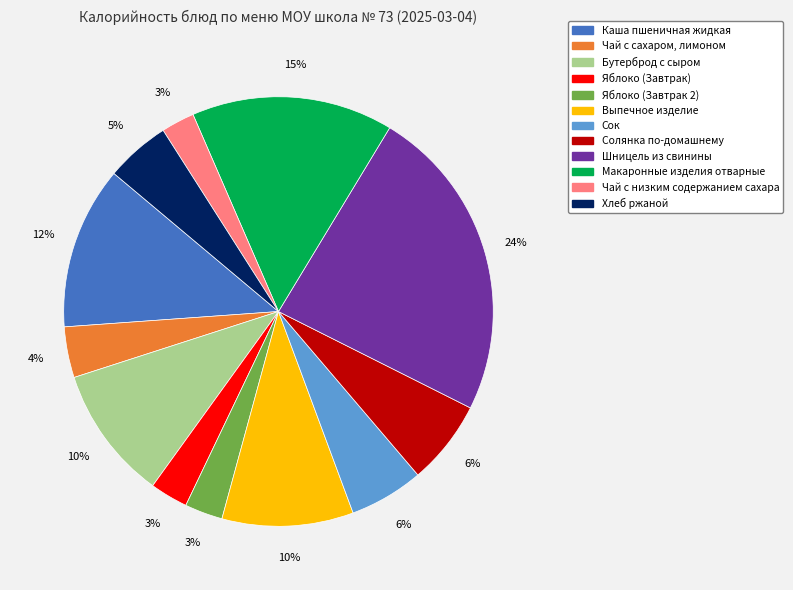

To the nearest percent, what percentage of the pie is Чай с низким содержанием сахара?

3%